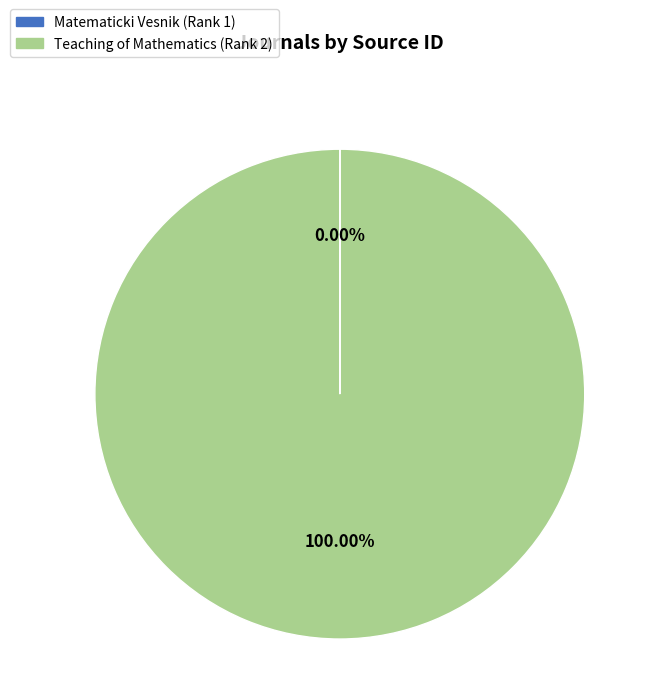

Does Teaching of Mathematics (Rank 2) represent more than half of the total?

Yes